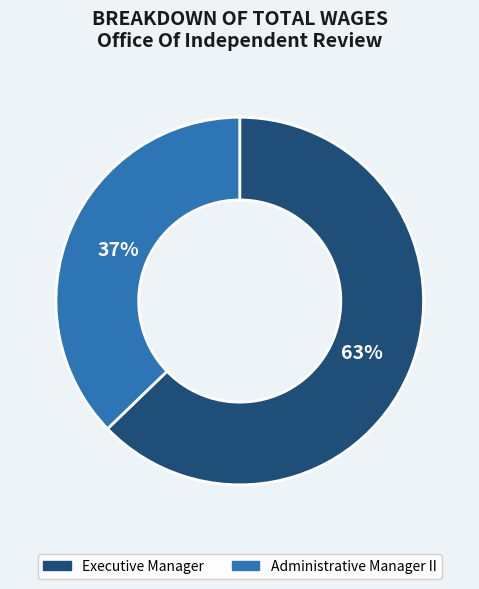

To the nearest percent, what portion does Executive Manager represent?

63%